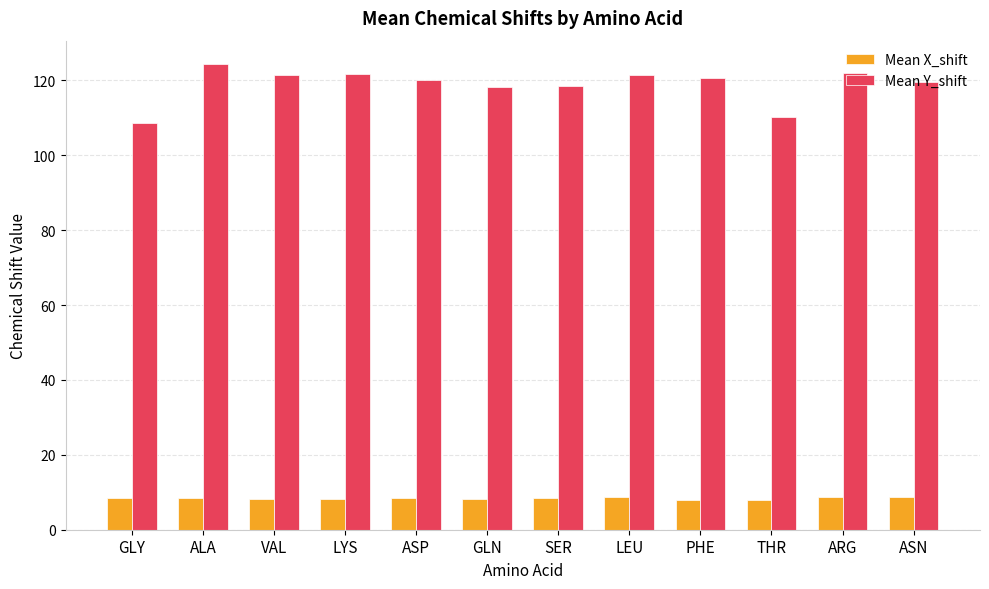

Which series has the largest range (max minus min)?

Mean Y_shift